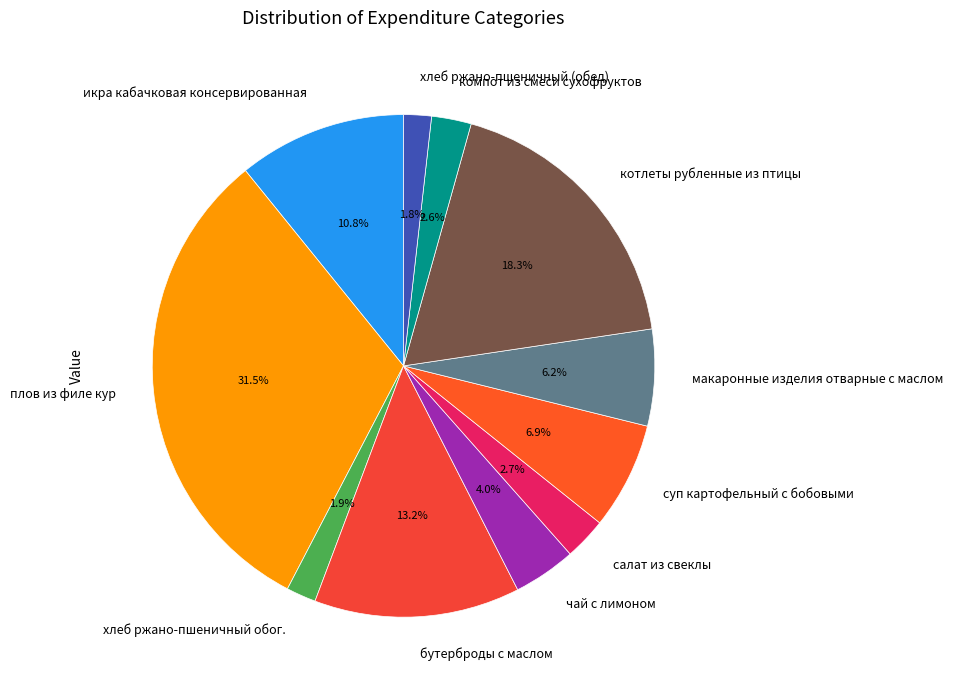

To the nearest percent, what is the difference between the бутерброды с маслом and котлеты рубленные из птицы slice percentages?

5%